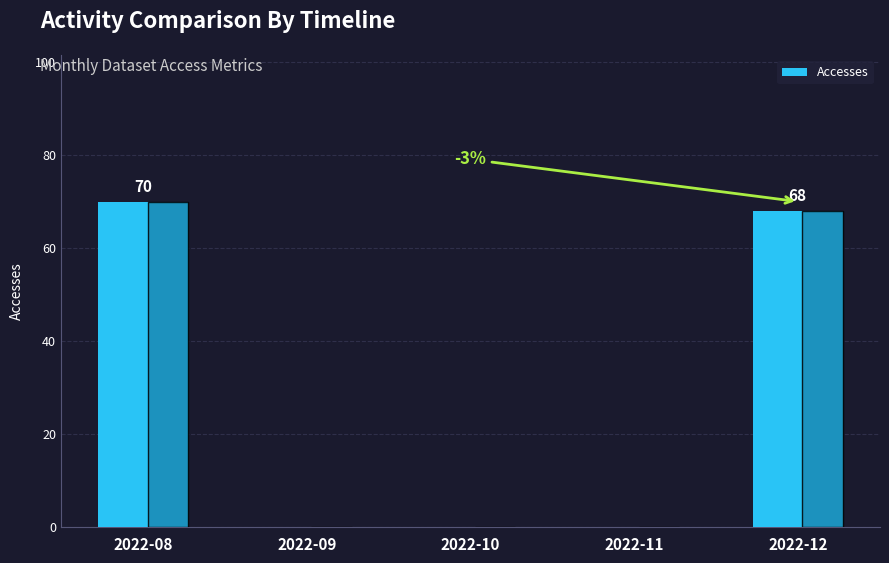

Which has a higher value, 2022-08 or 2022-10?

2022-08